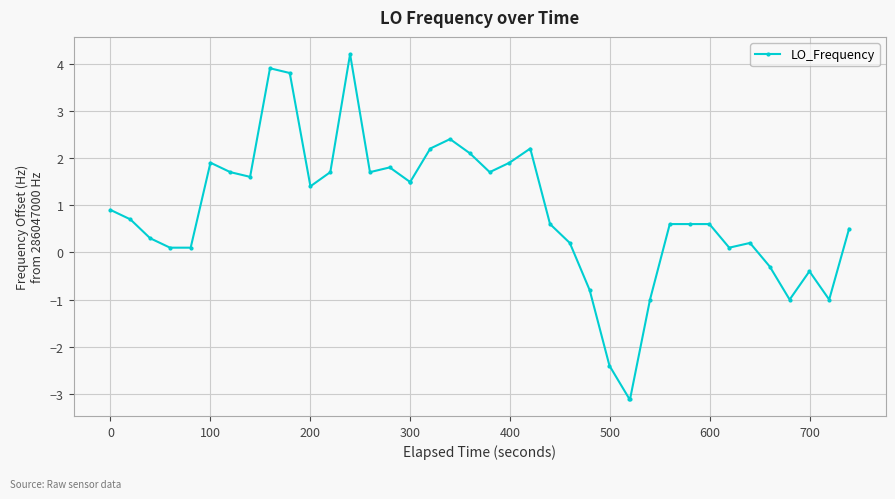

What is the difference between the second highest and second lowest values?

7.0